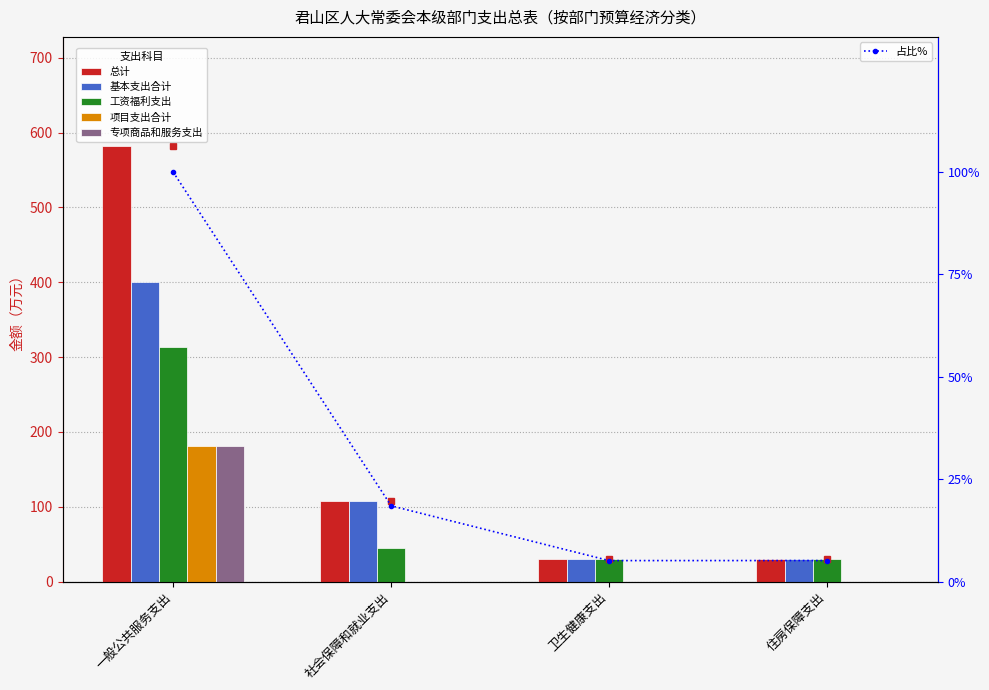

What is the label of the 4th bar from the right?

一般公共服务支出